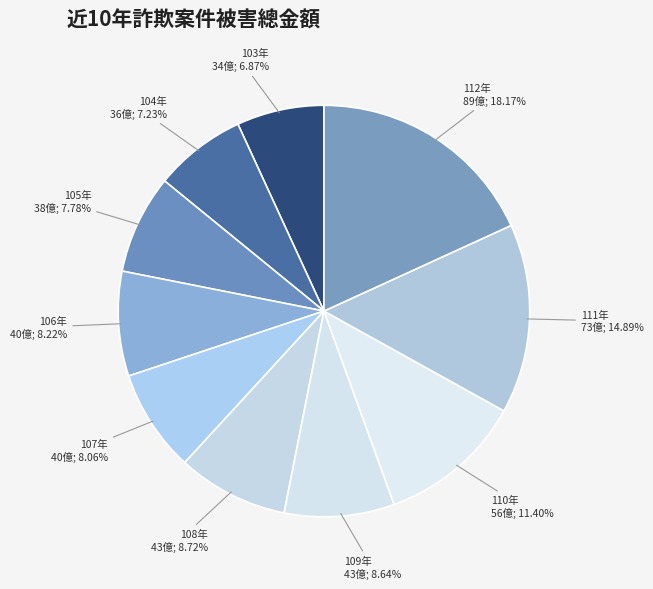

To the nearest percent, what is the average slice percentage?

10%